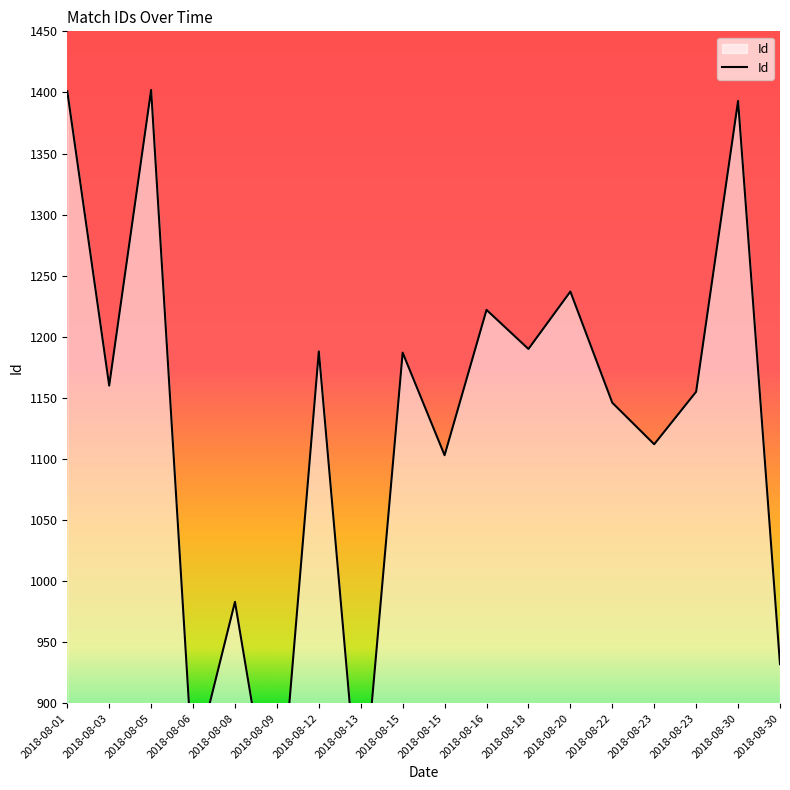

What is the greatest value displayed?

1402